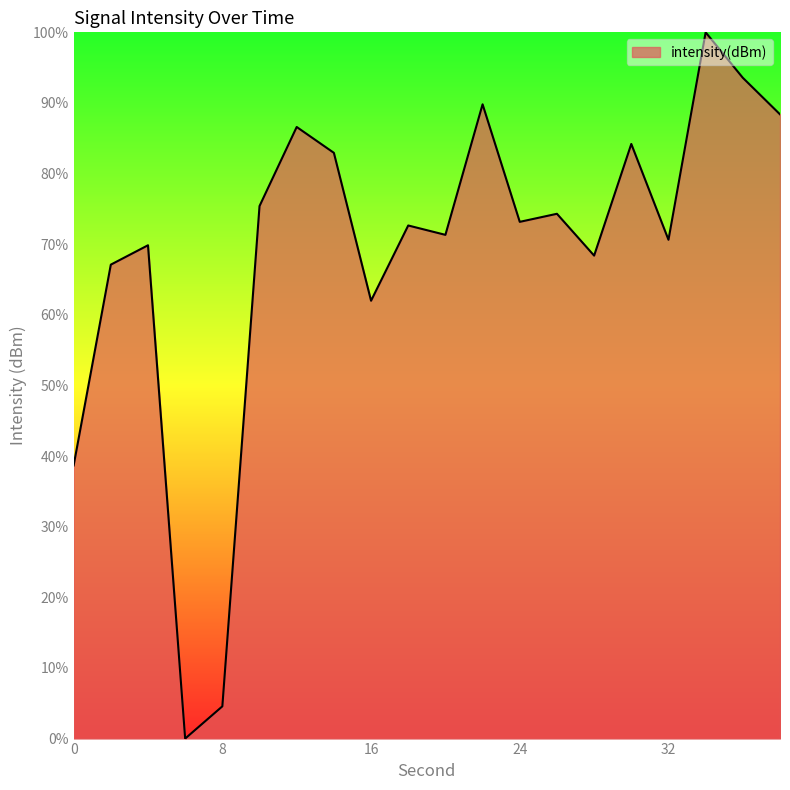

Rank the categories by value from highest to lowest.

34, 36, 22, 38, 12, 30, 14, 10, 26, 24, 18, 20, 32, 4, 28, 2, 16, 0, 8, 6